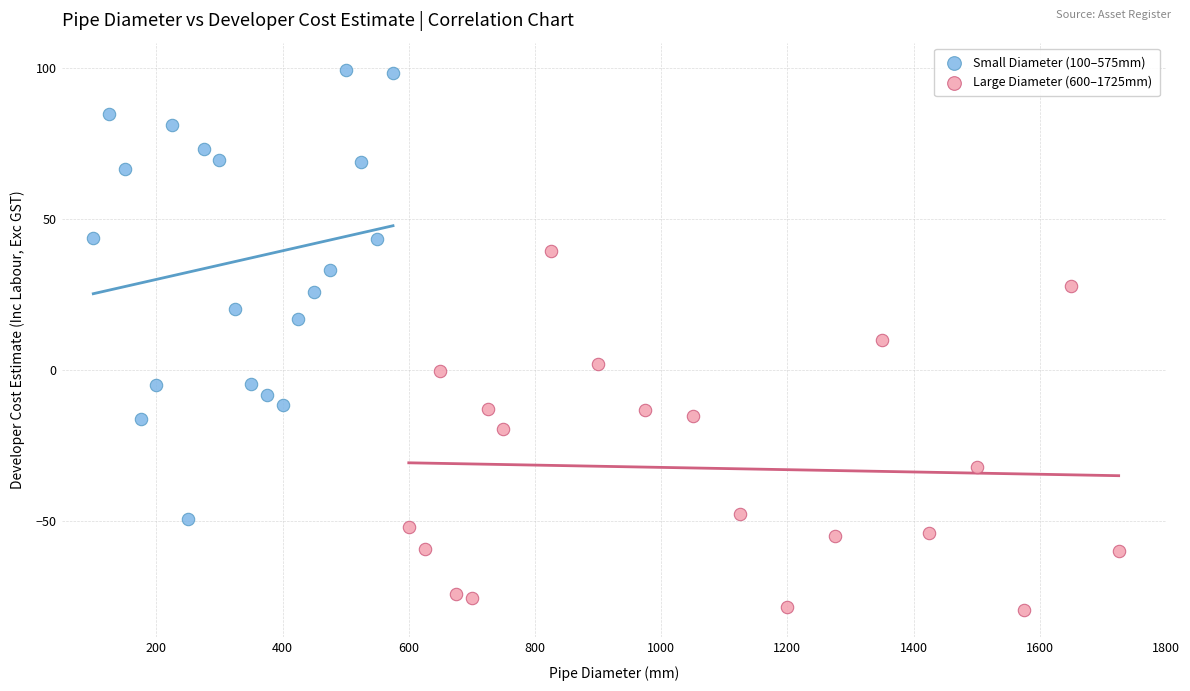

Which series has the widest spread of Y values?

Small Diameter (100–575mm)